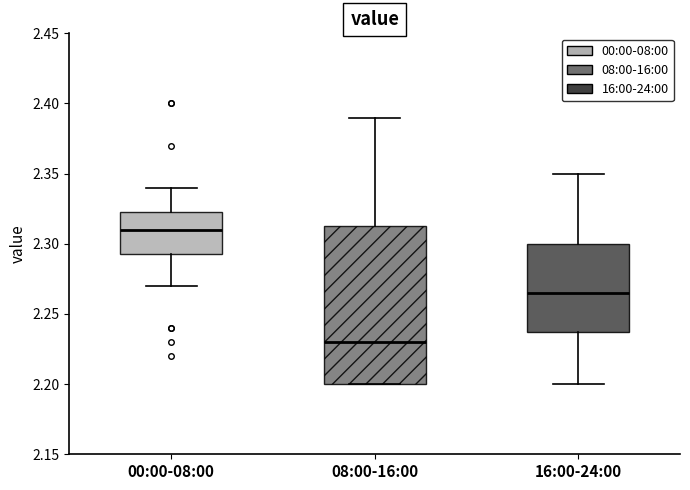

Reading left to right, read every box against the y-axis: the position of its median line, the range the box covers, and the ends of its whiskers. The values are not printed on the chart, so give them approximately, as read against the axis.

00:00-08:00: median 2.310, box 2.295 to 2.325, whiskers 2.270 to 2.340
08:00-16:00: median 2.230, box 2.200 to 2.315, whiskers 2.200 to 2.390
16:00-24:00: median 2.265, box 2.240 to 2.300, whiskers 2.200 to 2.350